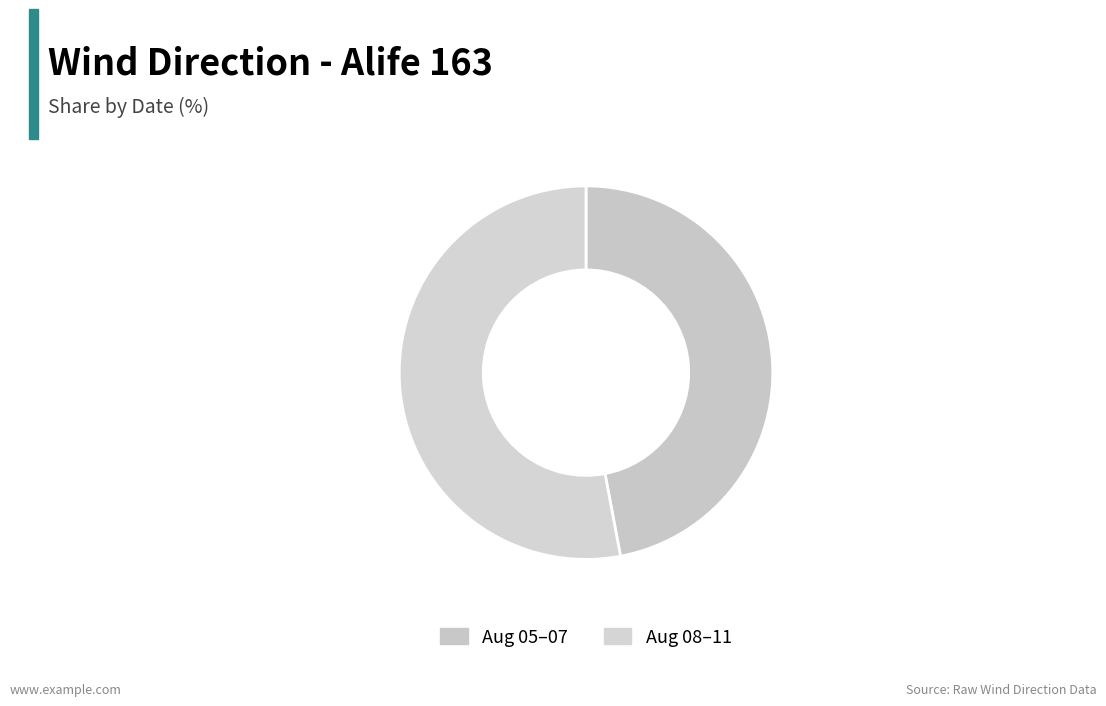

To the nearest percent, what is the difference between the largest and smallest slice percentages?

4%